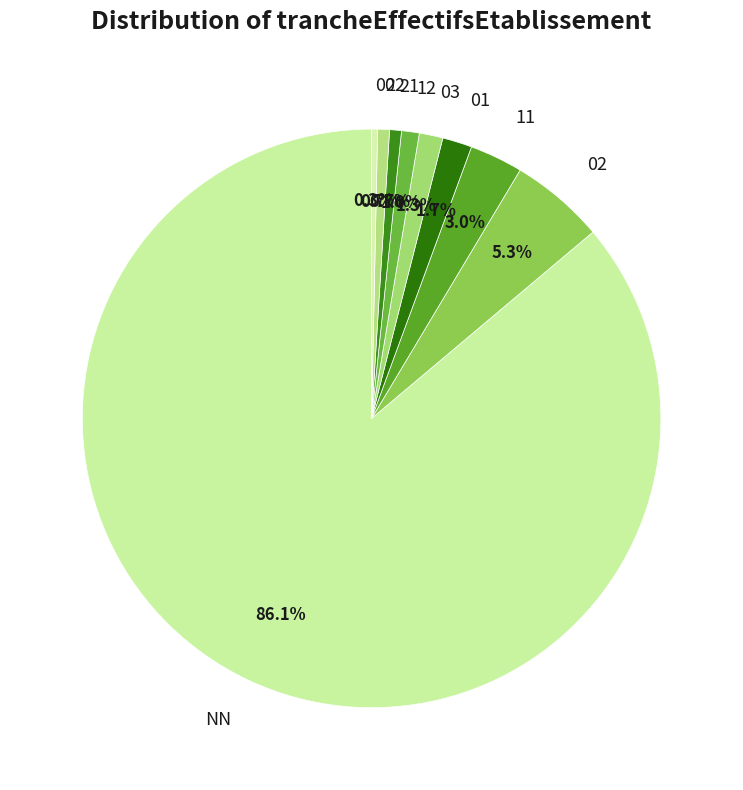

The 22 slice represents 1% of the pie. True or false?

True